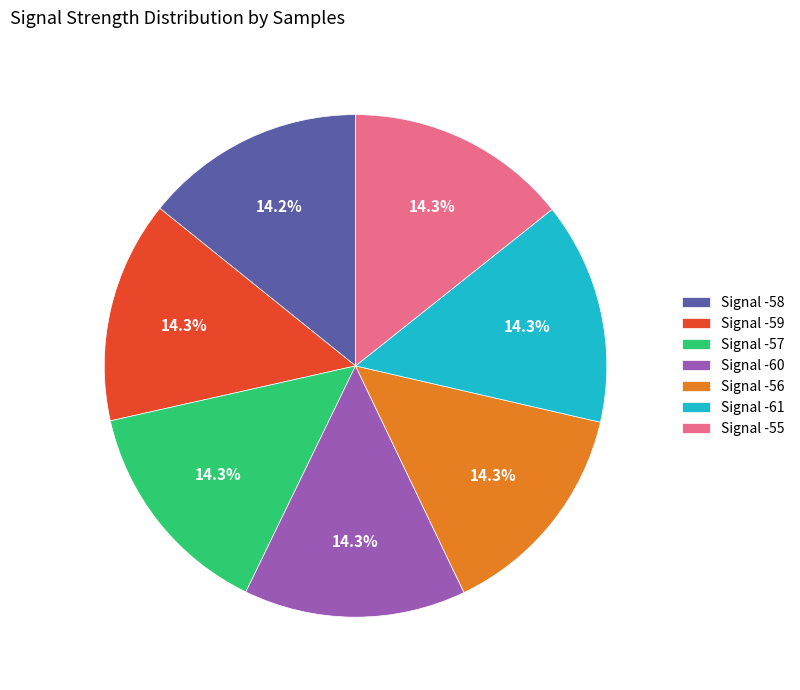

Approximately how many times larger is the value at Signal -61 compared to Signal -56?

1.0